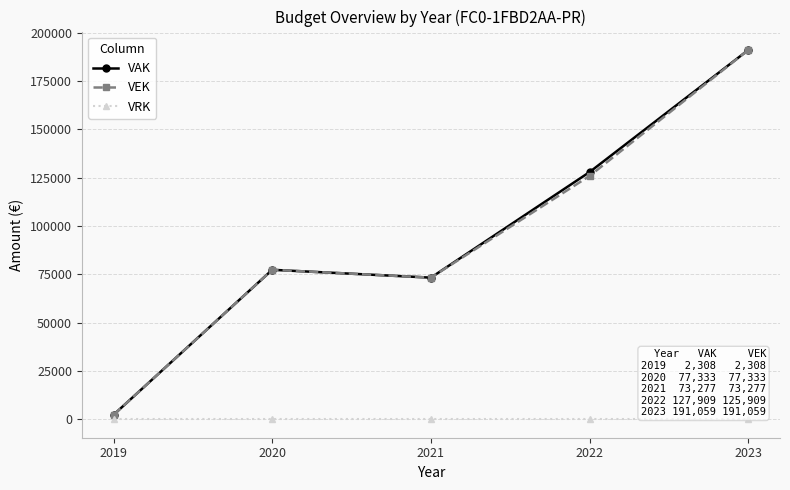

True or false: VRK and VEK intersect in this chart.

False